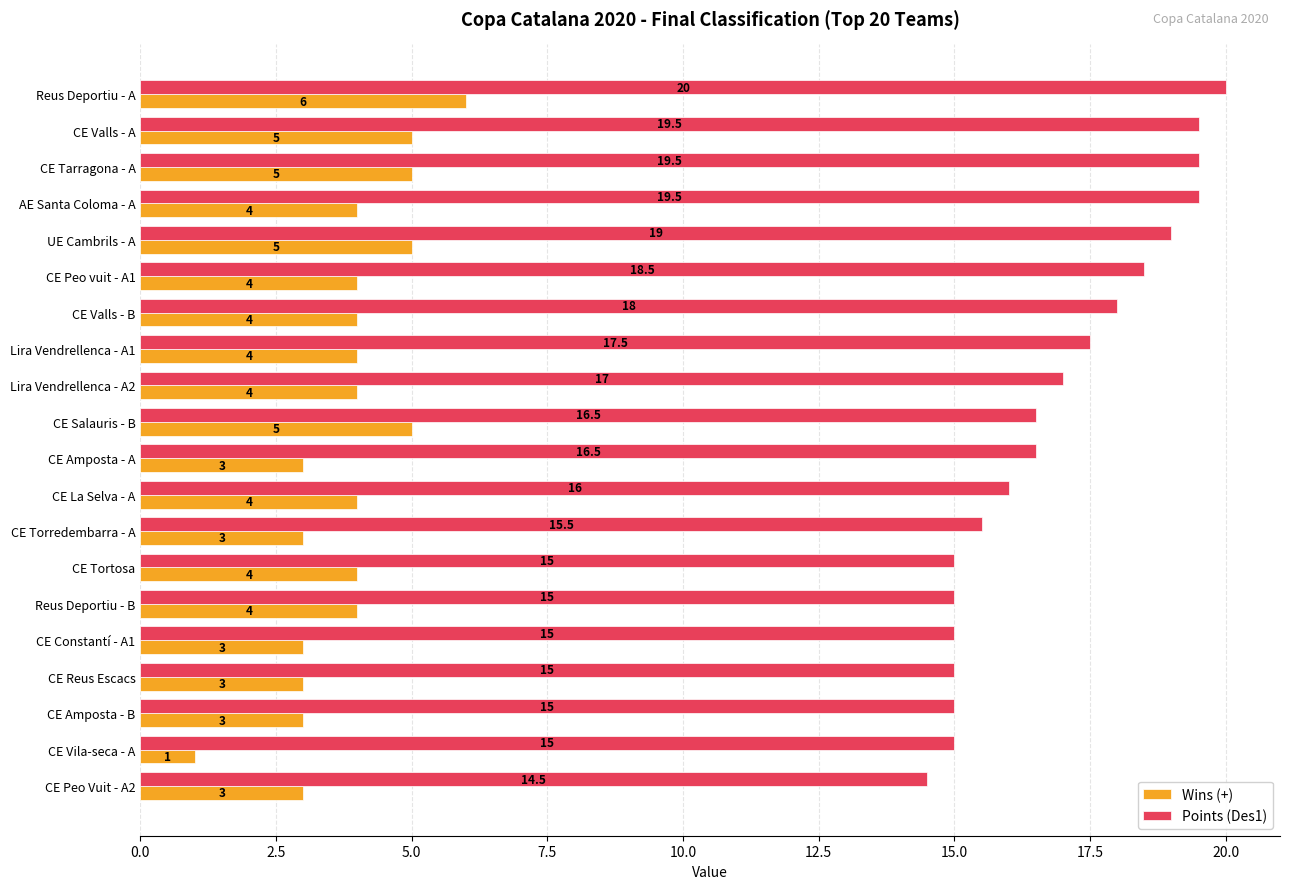

The value of Wins (+) at CE Valls - A is 3.2. True or false?

False